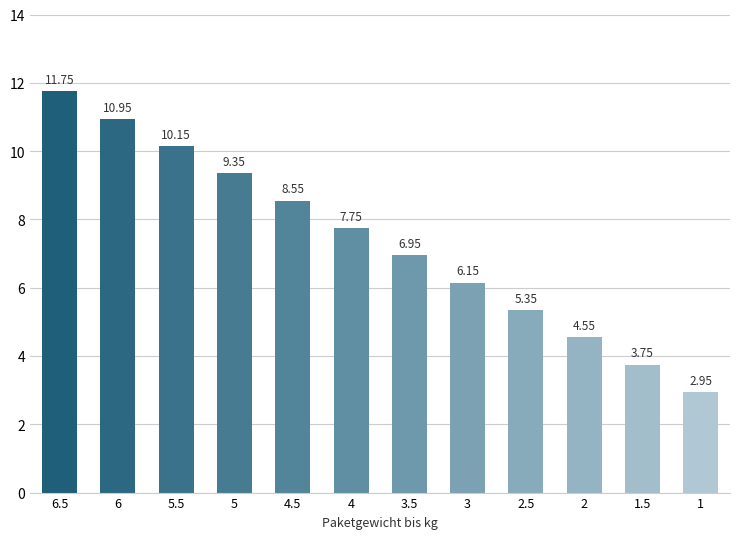

List the labels in order of value, largest first.

6.5, 6, 5.5, 5, 4.5, 4, 3.5, 3, 2.5, 2, 1.5, 1